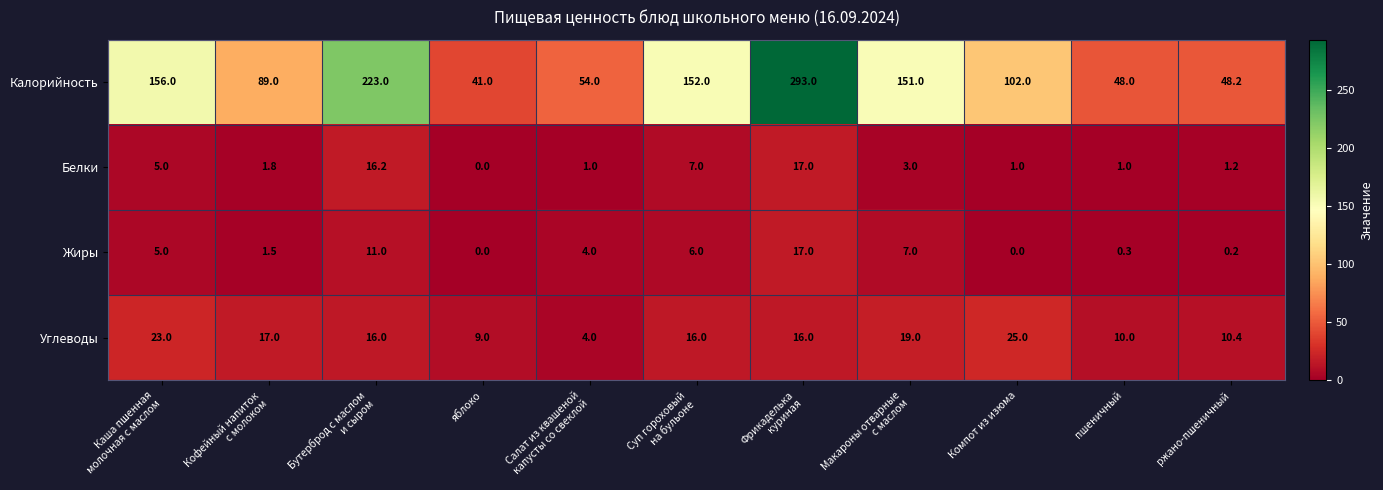

What is the difference between the second highest and second lowest values in the Жиры series?

11.0